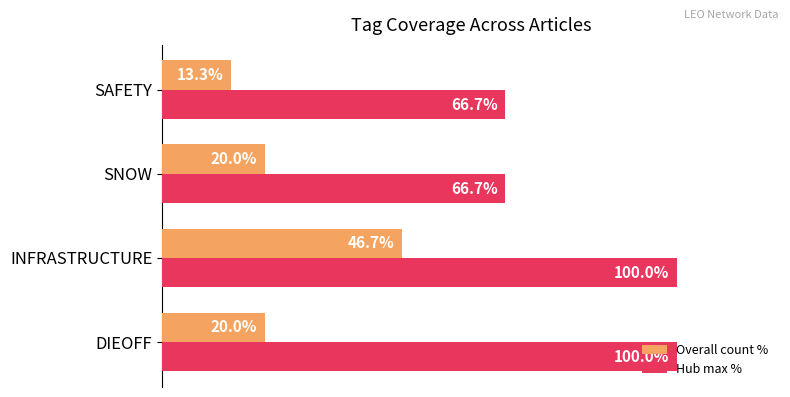

At which category is the sum across all series the highest?

INFRASTRUCTURE